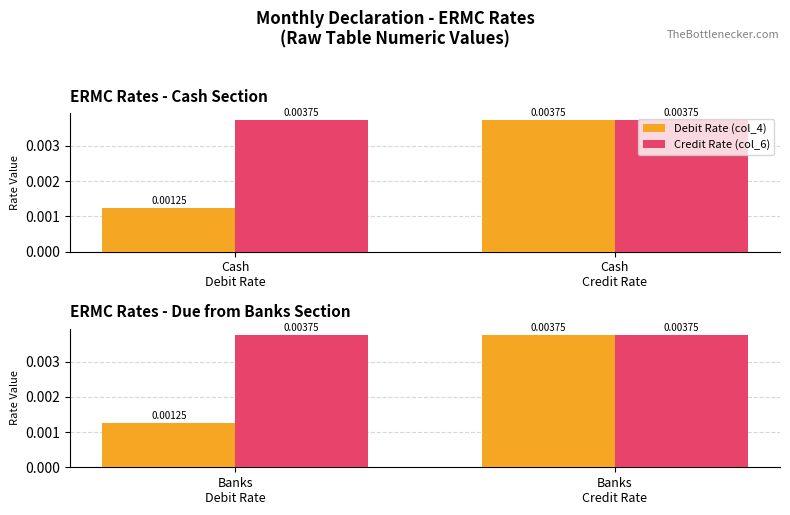

How many categories are shown in the chart?

2